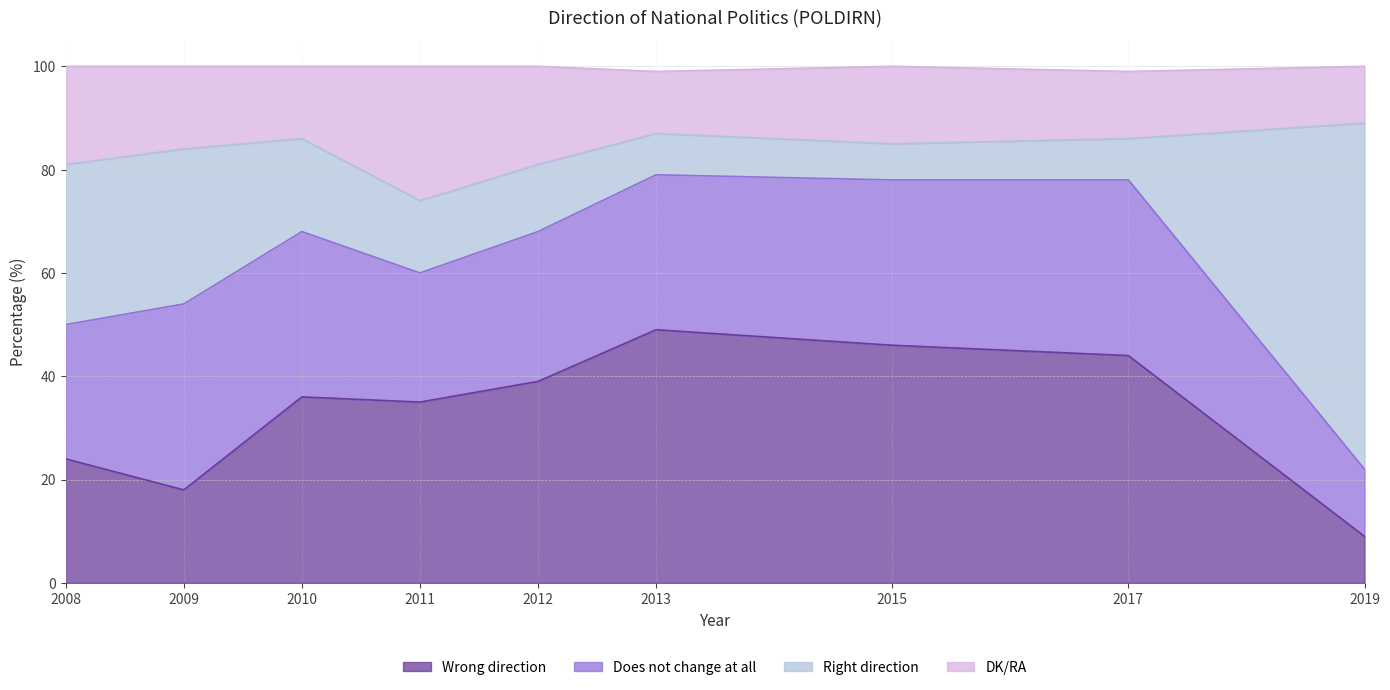

At which category does the chart reach its peak across all series?

2019